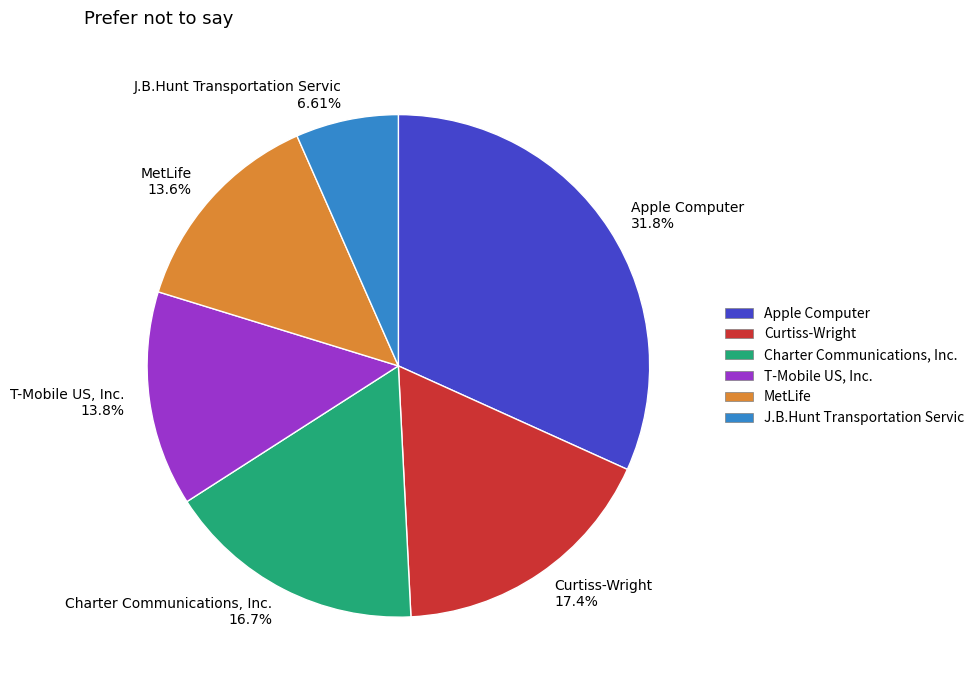

Does Charter Communications, Inc. represent more than half of the total?

No